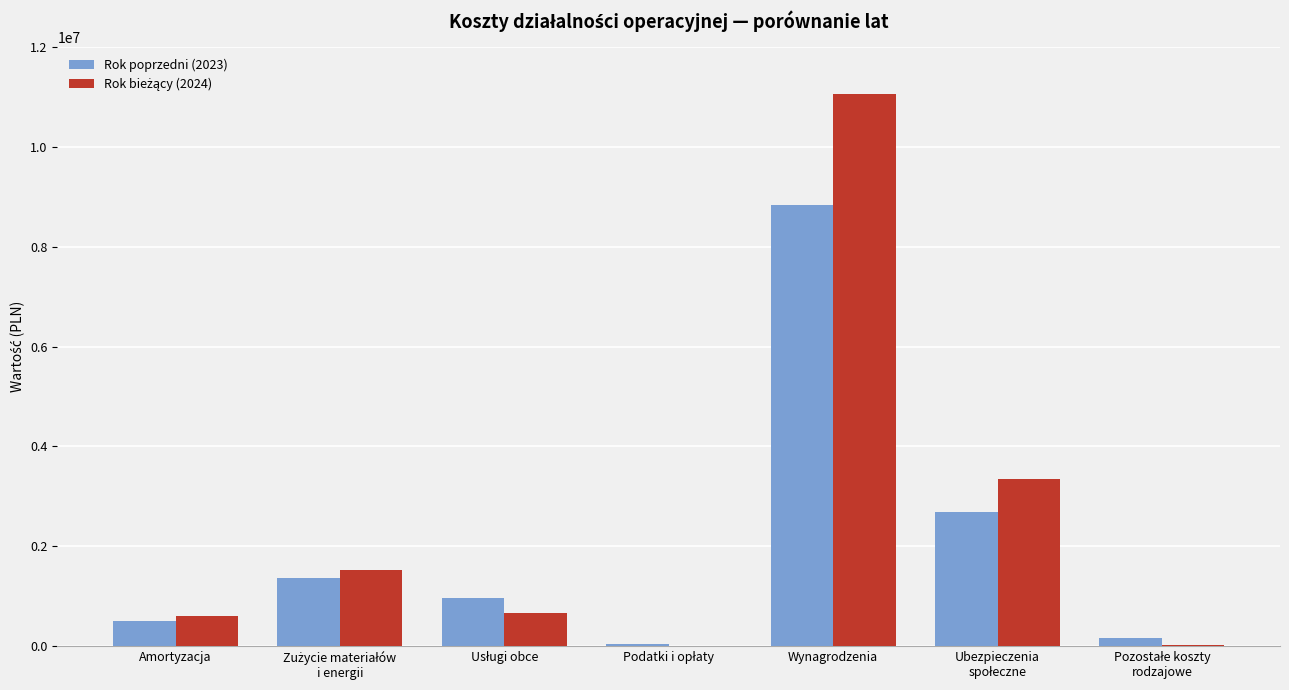

What is the highest value of the Rok poprzedni (2023) series?

8843125.7